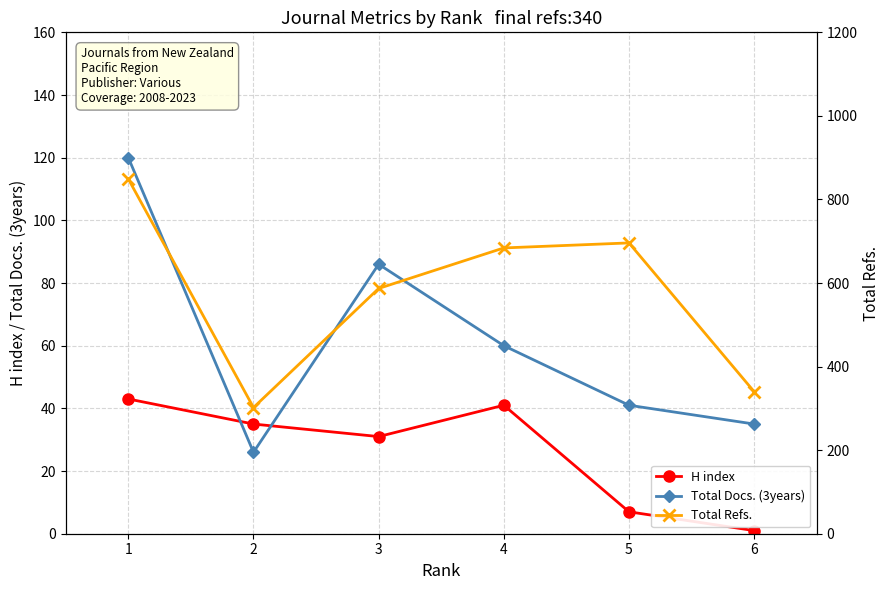

What is the maximum value for H index?

43